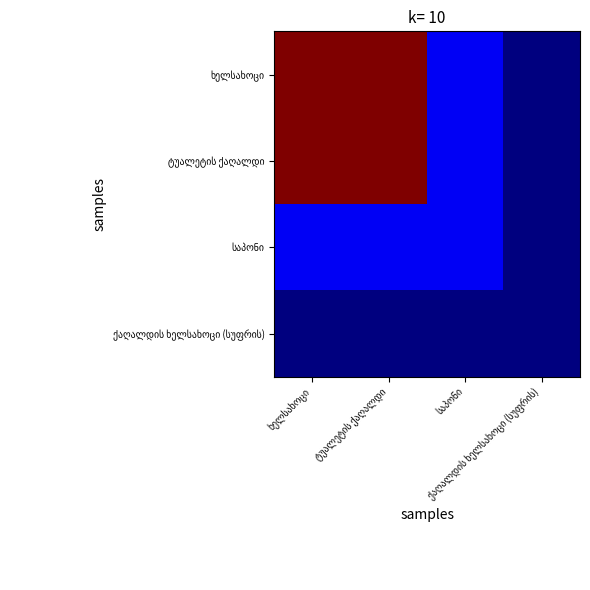

The value of ქაღალდის ხელსახოცი (სუფრის) at ტუალეტის ქაღალდი is 48. True or false?

True